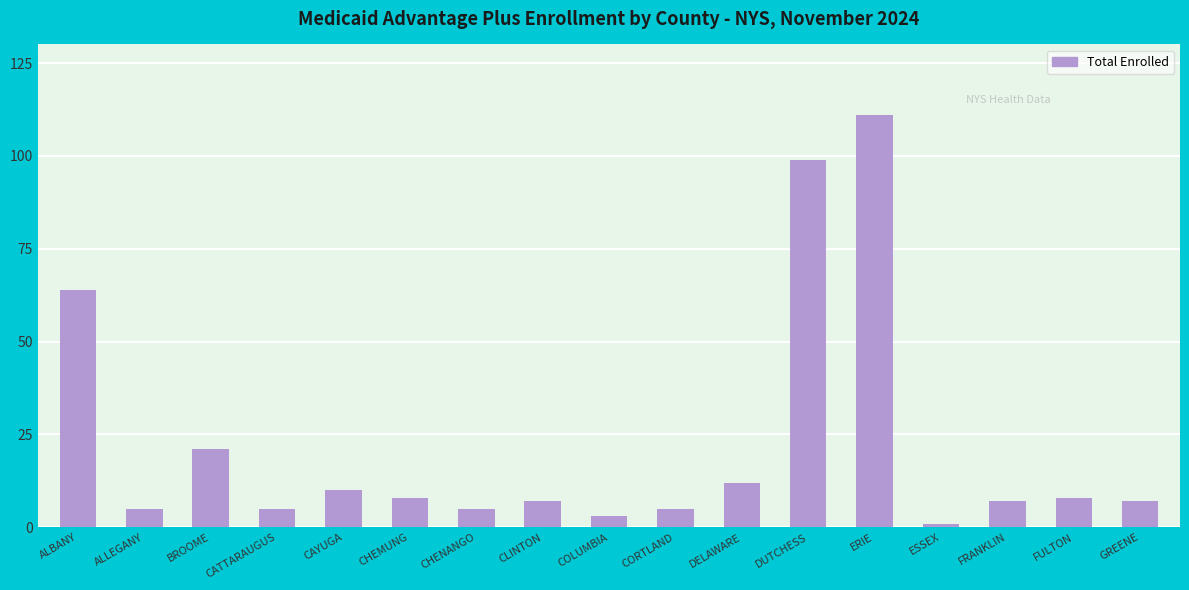

How many distinct data groups are displayed?

1